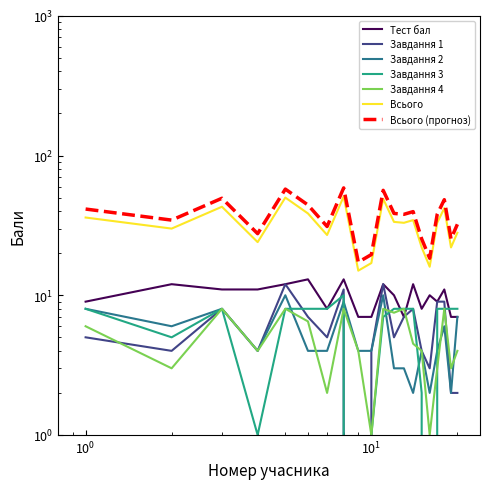

True or false: Завдання 2 and Завдання 3 intersect in this chart.

True